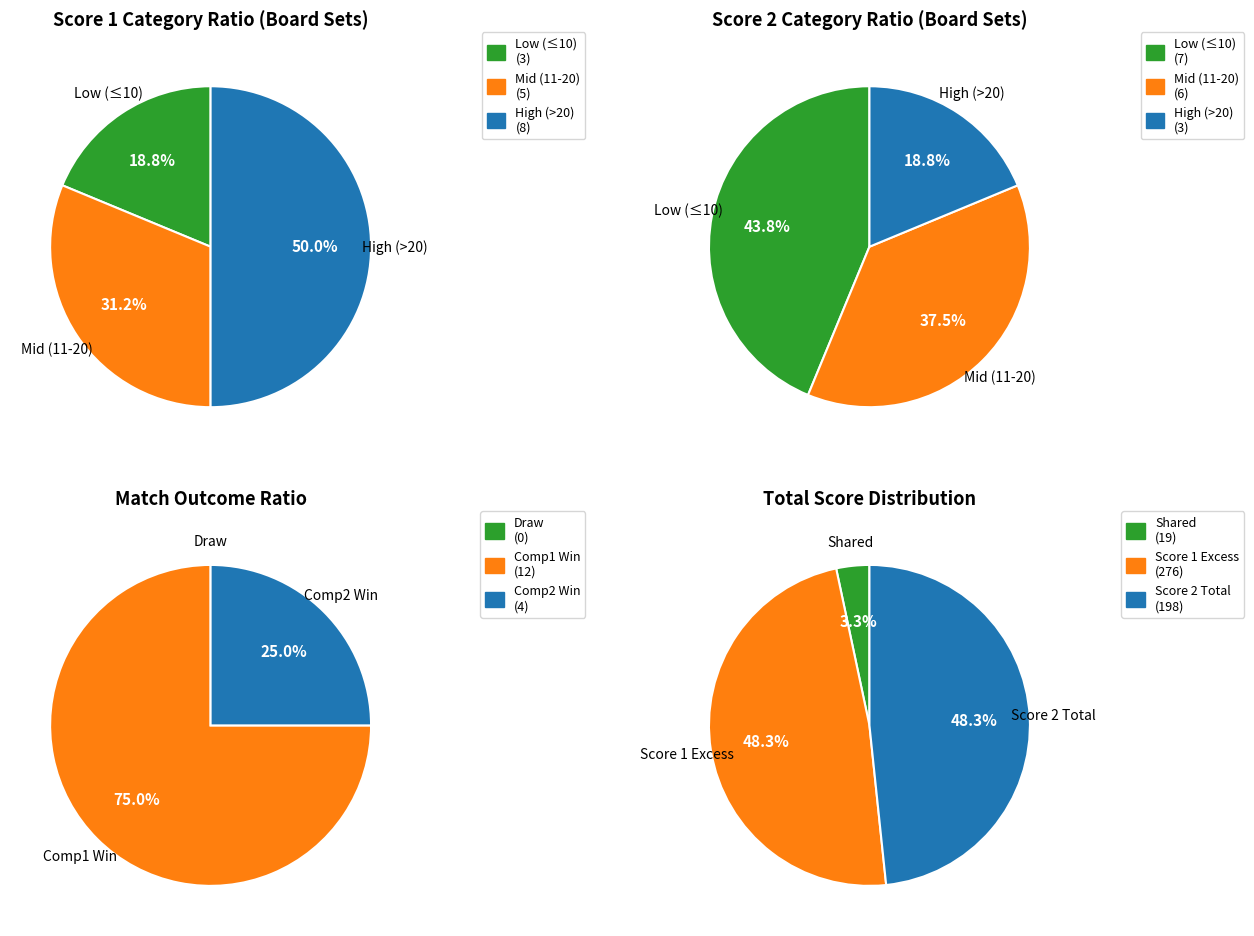

Does any single category account for the majority?

No